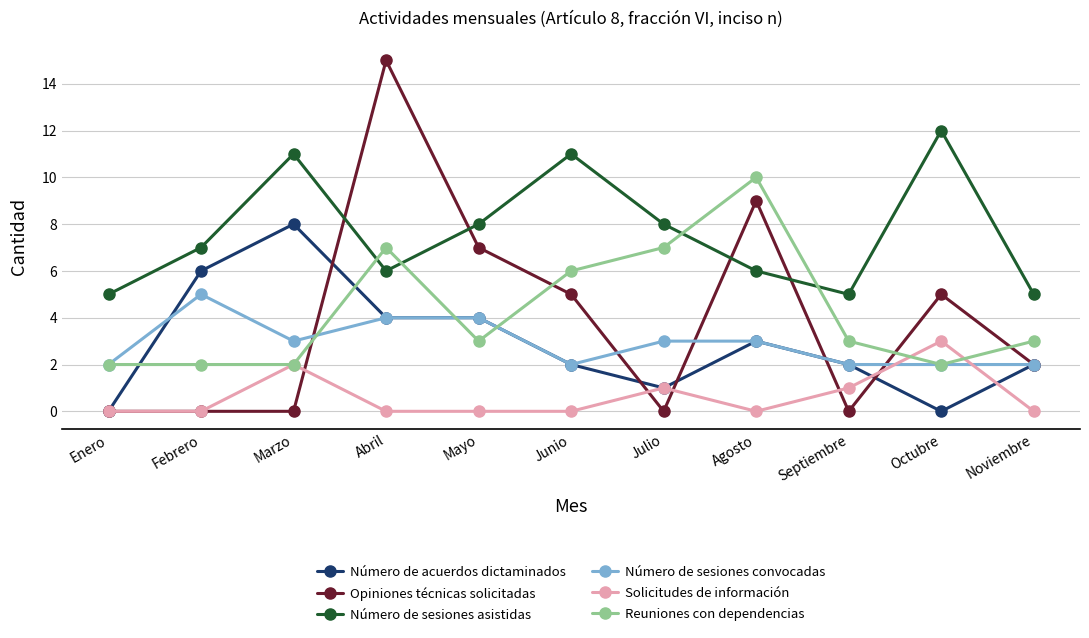

The Solicitudes de información series shows 1 at Septiembre. True or false?

True